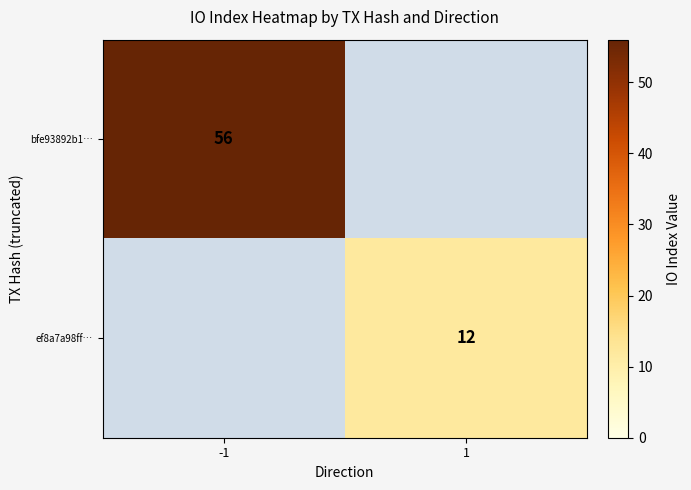

The value of bfe93892b1… at -1 is 75. True or false?

False